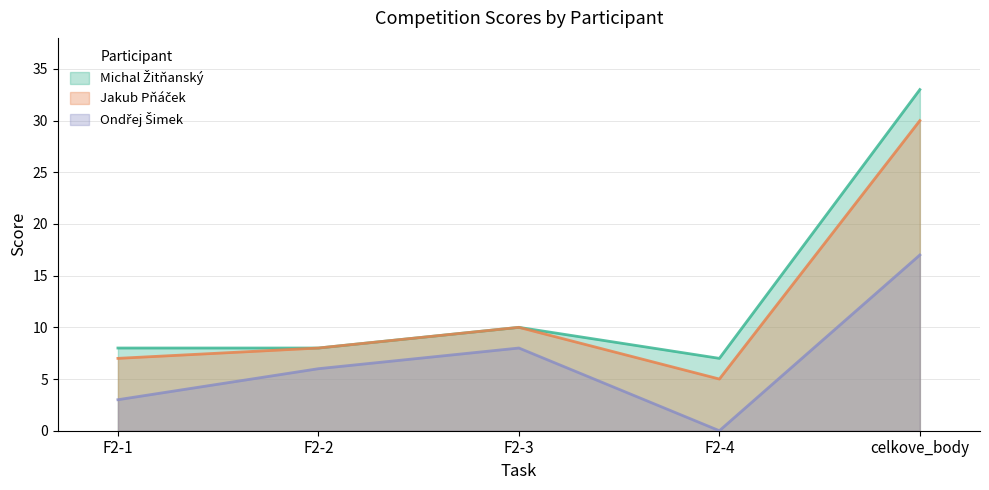

At which label is Ondřej Šimek closest to 8?

F2-3